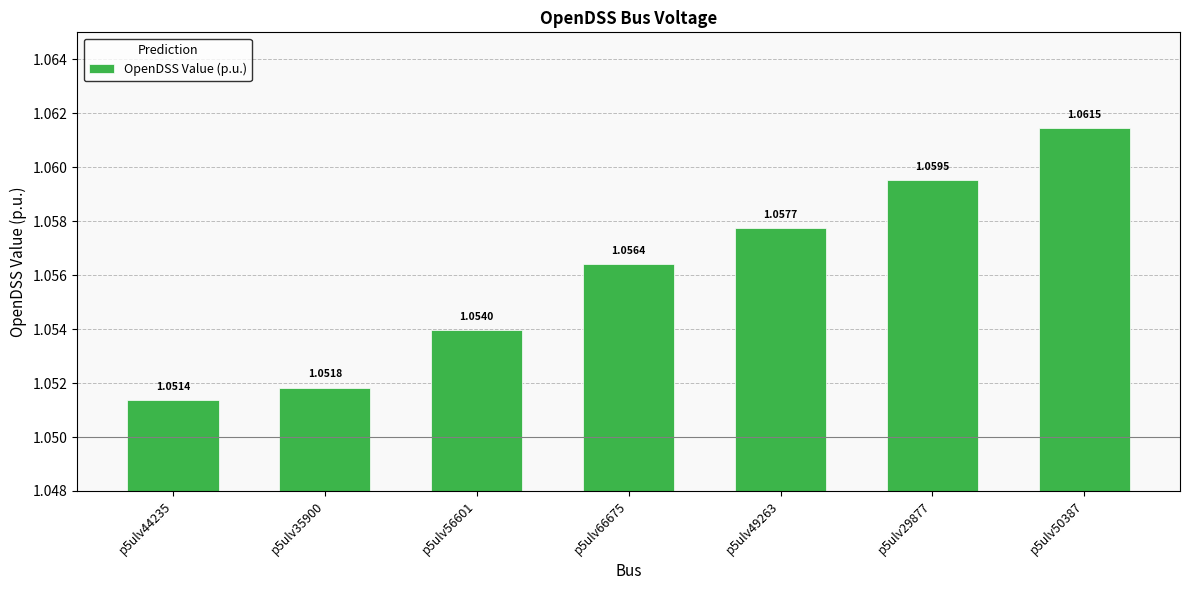

How many distinct data groups are displayed?

1